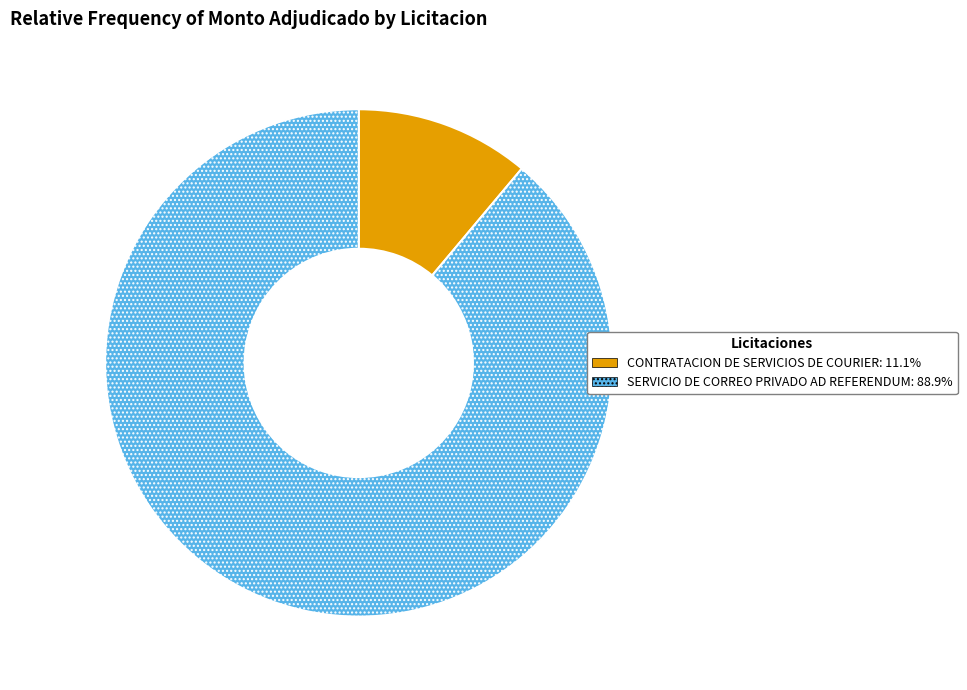

True or false: SERVICIO DE CORREO PRIVADO AD REFERENDUM accounts for 77% of the total.

False